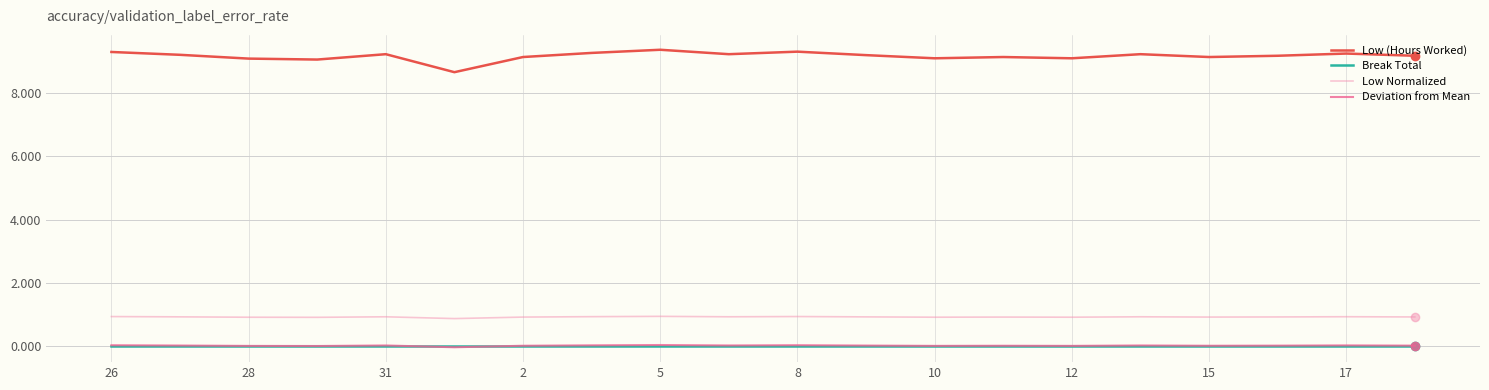

What is the greatest value displayed?

9.4